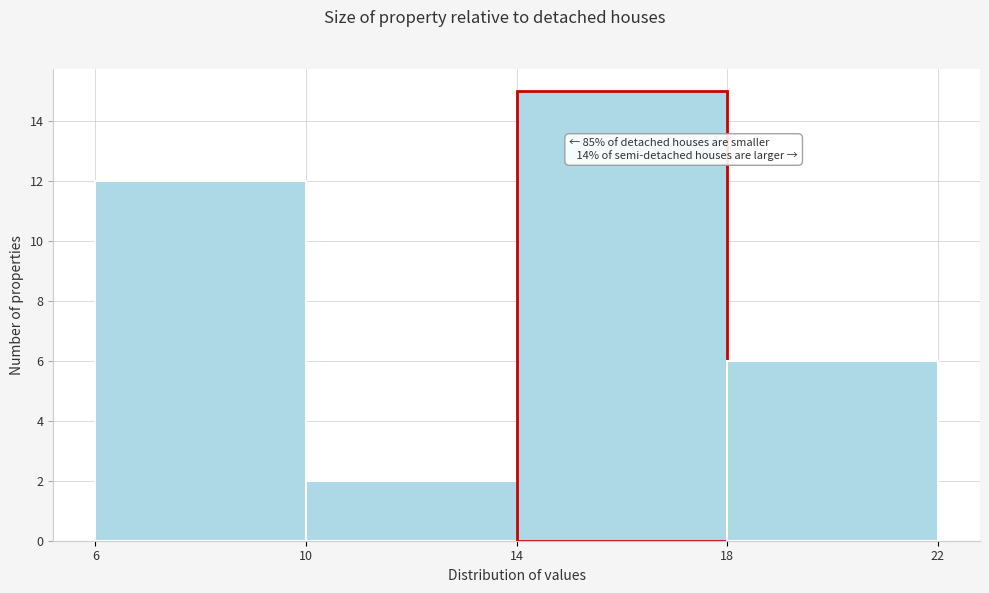

Over which range of the x-axis is the bar tallest?

14 to 18